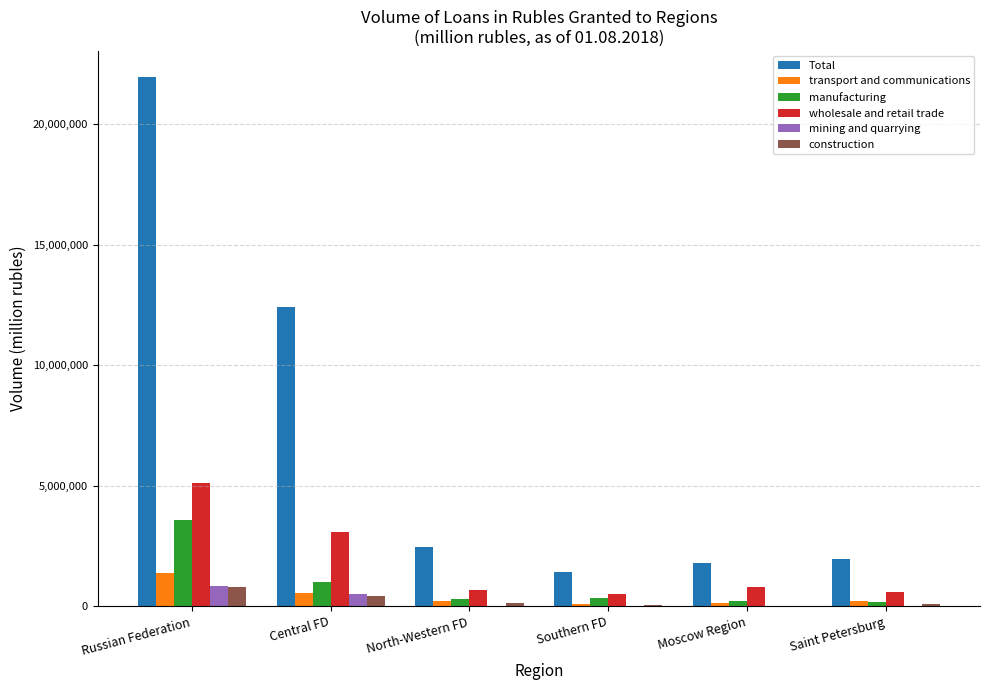

How many categories are shown in the chart?

6